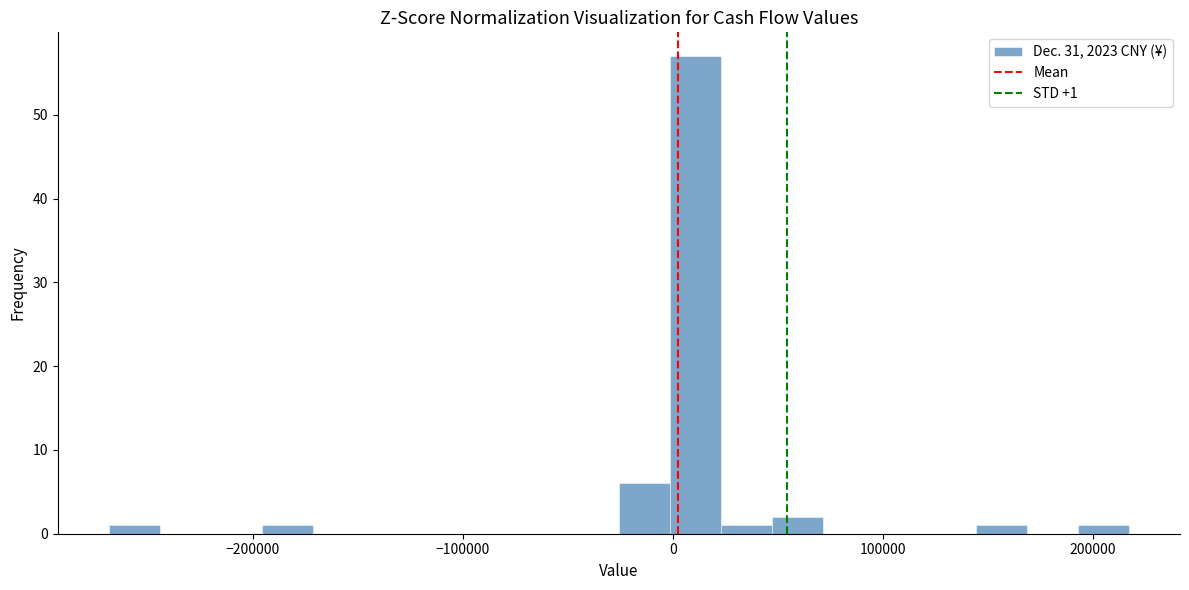

Around what value on the x-axis is the tallest bar? Give the approximate position of its centre, as read against the axis.

10000